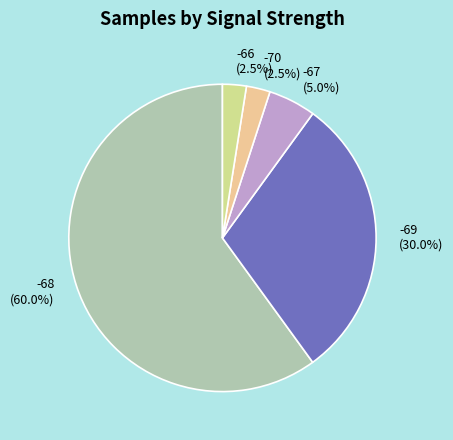

Does any single category account for the majority?

Yes